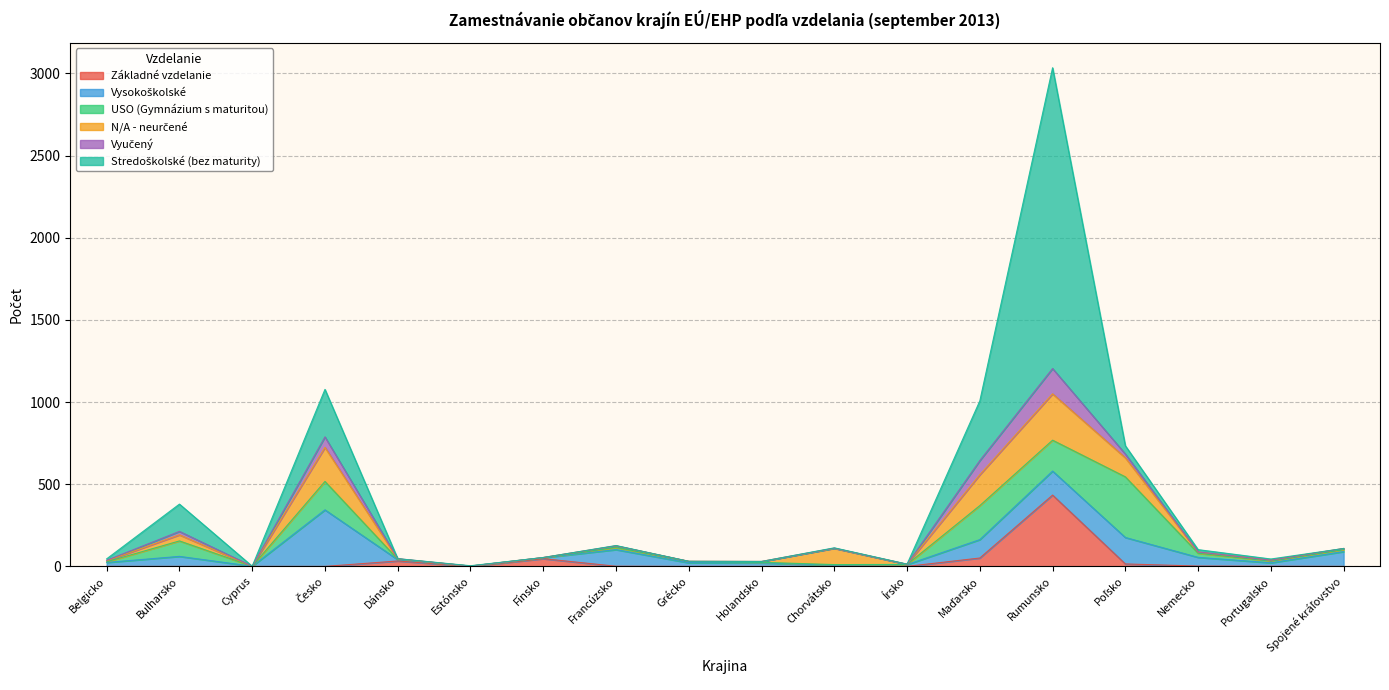

Reading left to right, what are all the values shown in this chart?

Základné vzdelanie: Belgicko=0	Bulharsko=0	Cyprus=0	Česko=0	Dánsko=33	Estónsko=0	Fínsko=47	Francúzsko=1	Grécko=0	Holandsko=0	Chorvátsko=0	Írsko=0	Maďarsko=51	Rumunsko=434	Poľsko=15	Nemecko=2	Portugalsko=1	Spojené kráľovstvo=0
Vysokoškolské: Belgicko=24	Bulharsko=61	Cyprus=1	Česko=344	Dánsko=8	Estónsko=2	Fínsko=6	Francúzsko=101	Grécko=22	Holandsko=21	Chorvátsko=7	Írsko=11	Maďarsko=112	Rumunsko=146	Poľsko=161	Nemecko=53	Portugalsko=21	Spojené kráľovstvo=90
USO (Gymnázium s maturitou): Belgicko=4	Bulharsko=94	Cyprus=0	Česko=173	Dánsko=3	Estónsko=0	Fínsko=0	Francúzsko=13	Grécko=8	Holandsko=4	Chorvátsko=4	Írsko=1	Maďarsko=207	Rumunsko=188	Poľsko=369	Nemecko=25	Portugalsko=11	Spojené kráľovstvo=12
N/A - neurčené: Belgicko=6	Bulharsko=37	Cyprus=0	Česko=207	Dánsko=2	Estónsko=0	Fínsko=1	Francúzsko=10	Grécko=1	Holandsko=5	Chorvátsko=99	Írsko=1	Maďarsko=188	Rumunsko=282	Poľsko=116	Nemecko=7	Portugalsko=5	Spojené kráľovstvo=7
Vyučený: Belgicko=3	Bulharsko=21	Cyprus=0	Česko=64	Dánsko=1	Estónsko=0	Fínsko=0	Francúzsko=0	Grécko=0	Holandsko=0	Chorvátsko=1	Írsko=0	Maďarsko=86	Rumunsko=154	Poľsko=23	Nemecko=1	Portugalsko=0	Spojené kráľovstvo=0
Stredoškolské (bez maturity): Belgicko=9	Bulharsko=166	Cyprus=0	Česko=289	Dánsko=0	Estónsko=2	Fínsko=0	Francúzsko=2	Grécko=0	Holandsko=0	Chorvátsko=2	Írsko=1	Maďarsko=363	Rumunsko=1830	Poľsko=50	Nemecko=14	Portugalsko=7	Spojené kráľovstvo=0